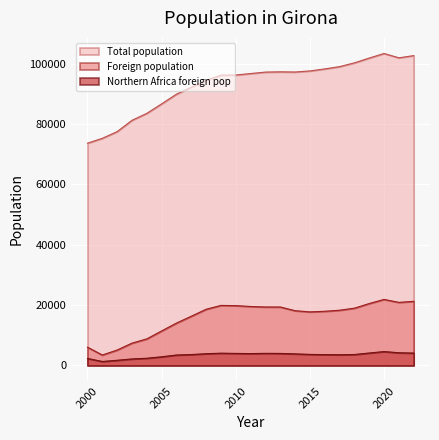

True or false: Foreign population and Northern Africa foreign pop cross at least once.

False